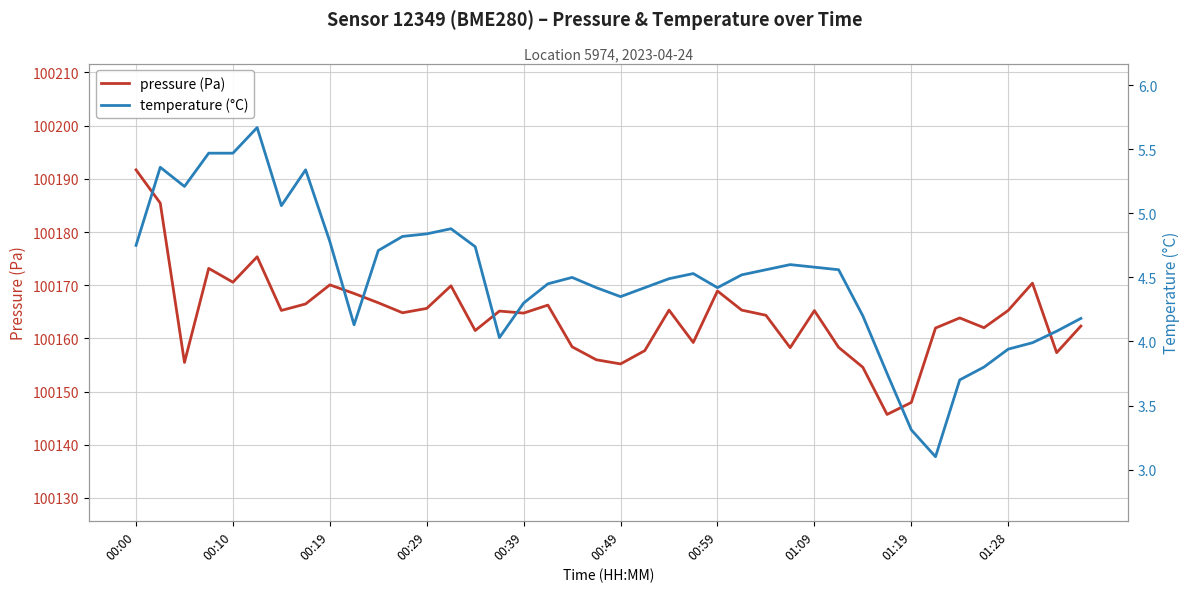

Which category has the highest value in the pressure (Pa) series?

00:00